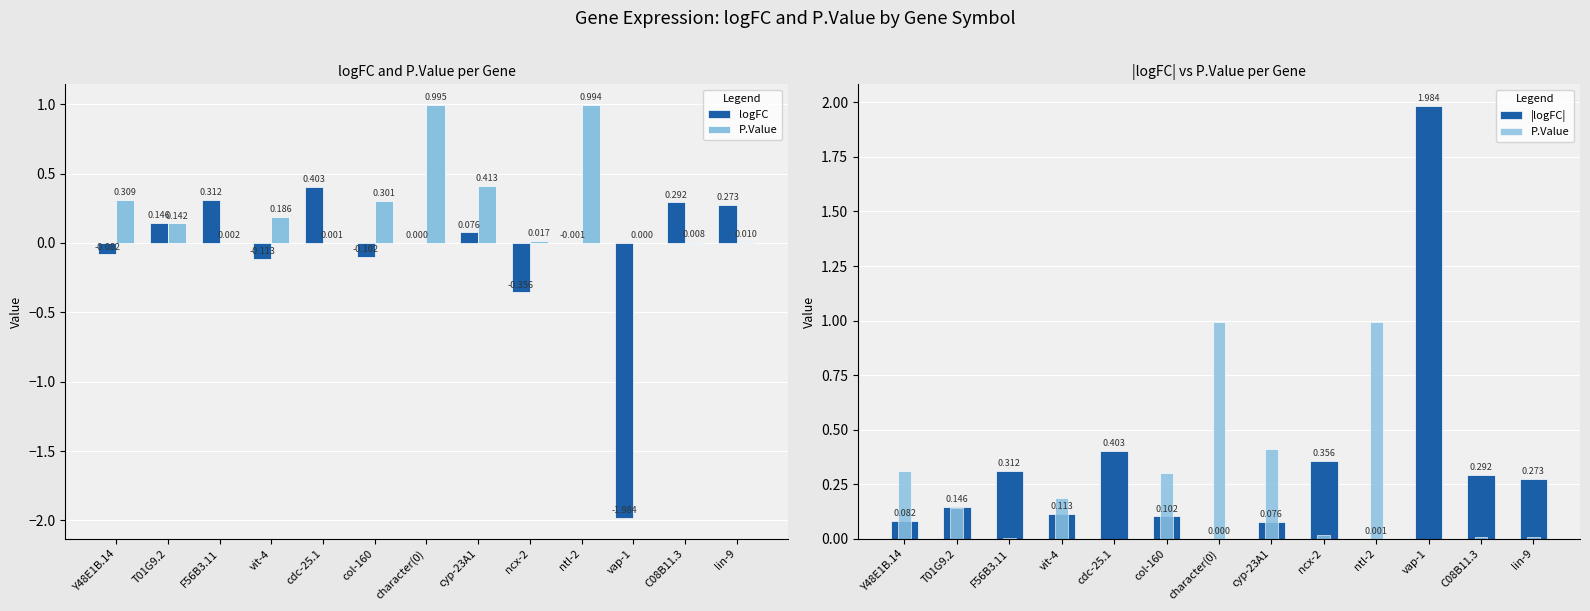

Which series has the widest spread of values?

logFC